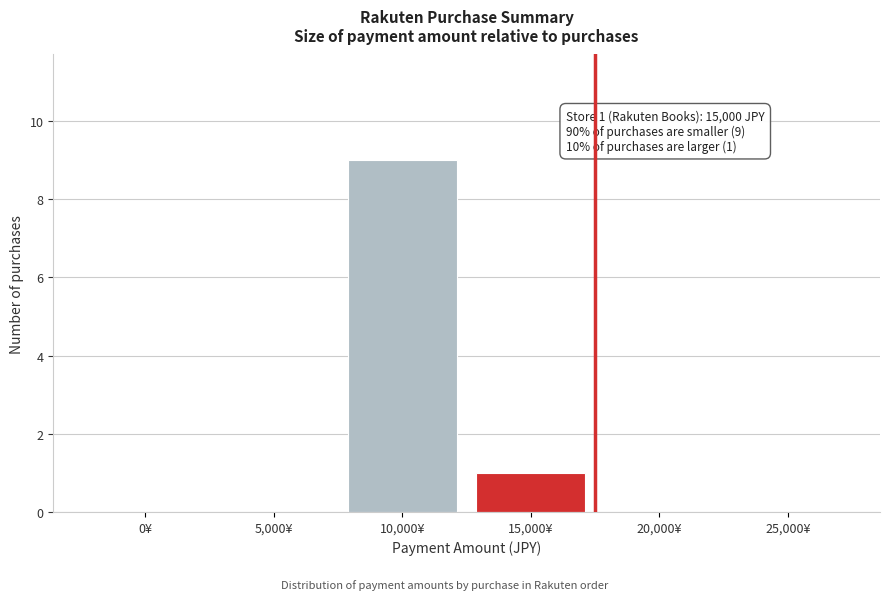

Reading left to right, extract all data points from this chart.

0¥=0	5,000¥=0	10,000¥=9	15,000¥=1	20,000¥=0	25,000¥=0